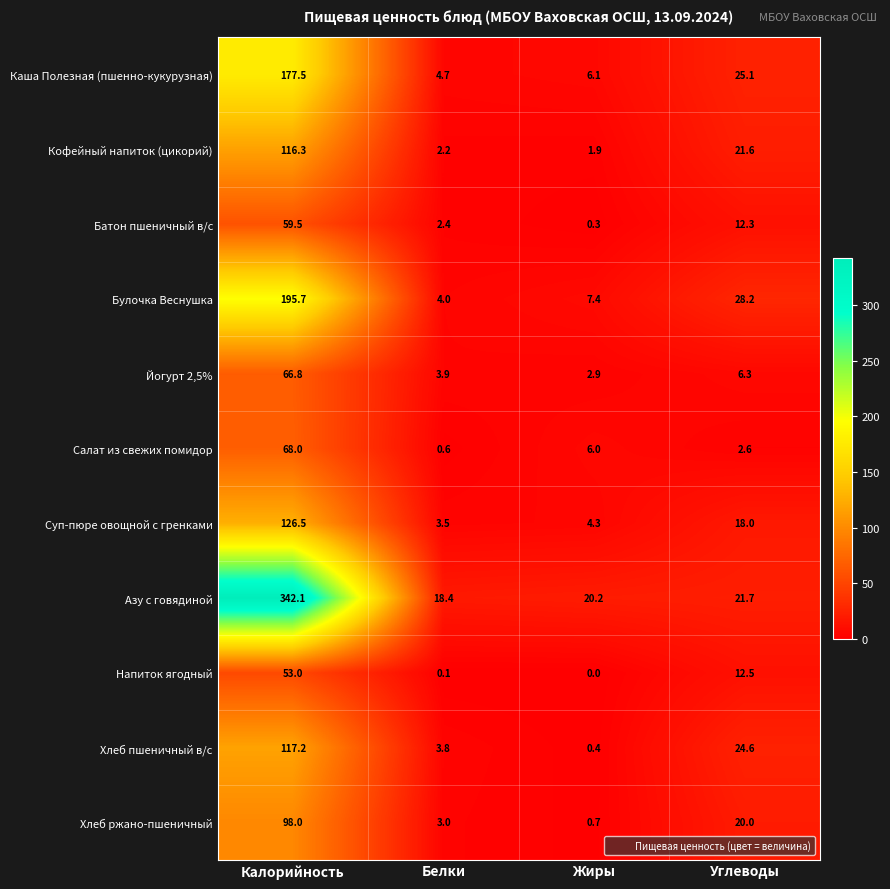

How many categories are shown in the chart?

4